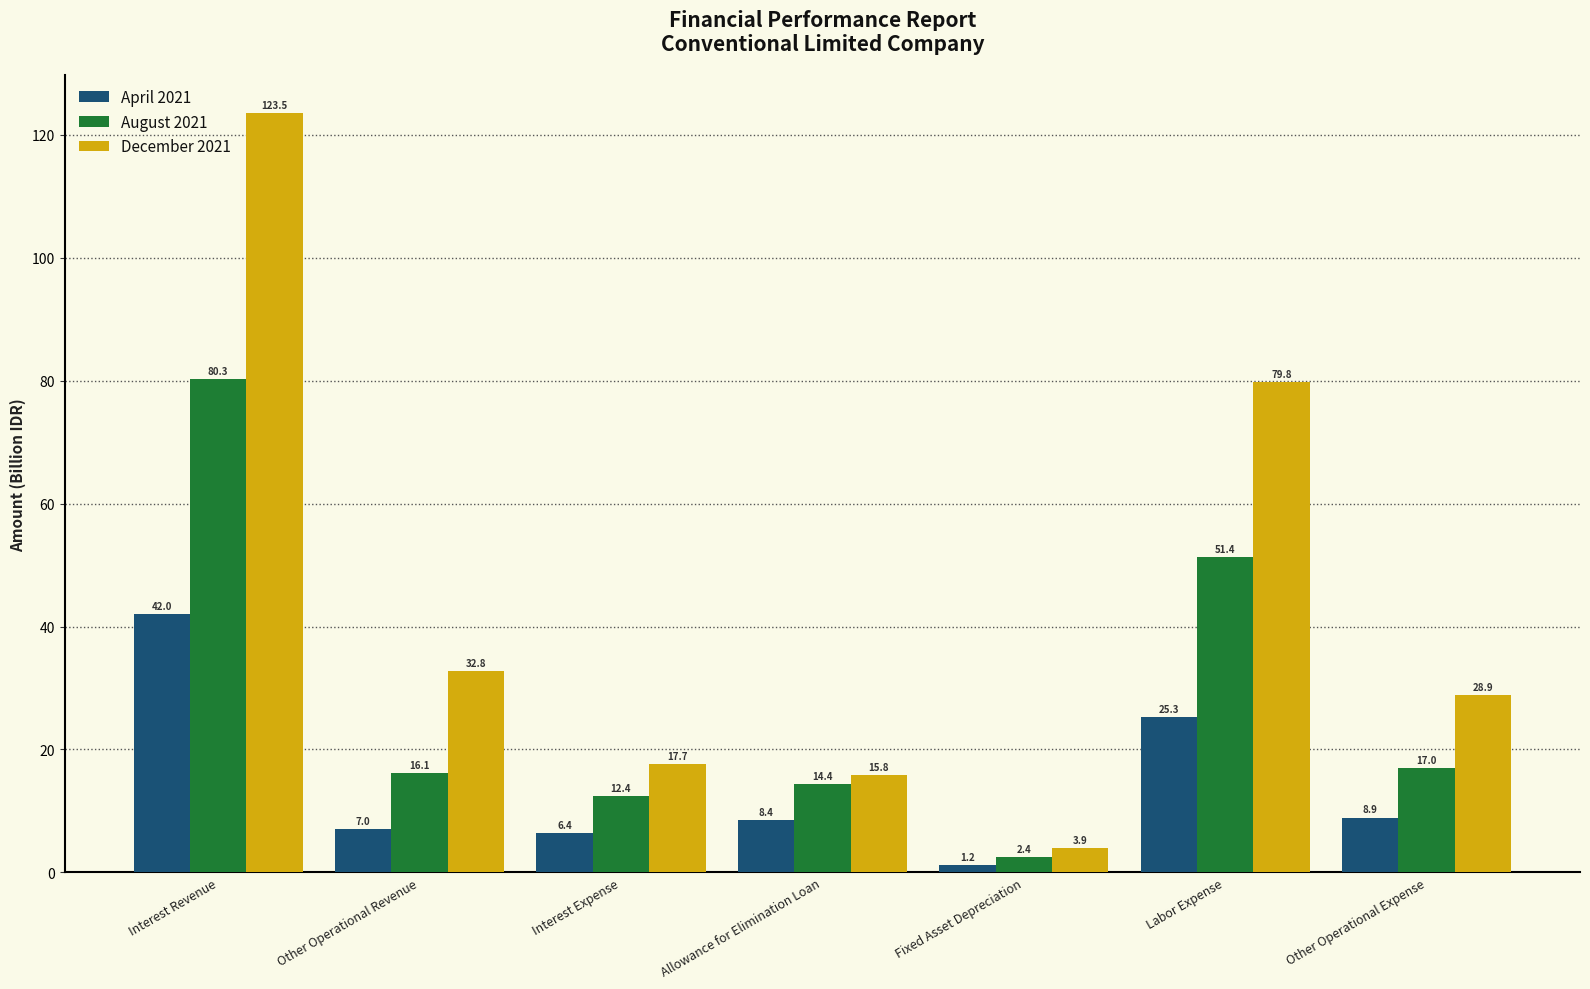

How many values in the December 2021 series are below 28?

3